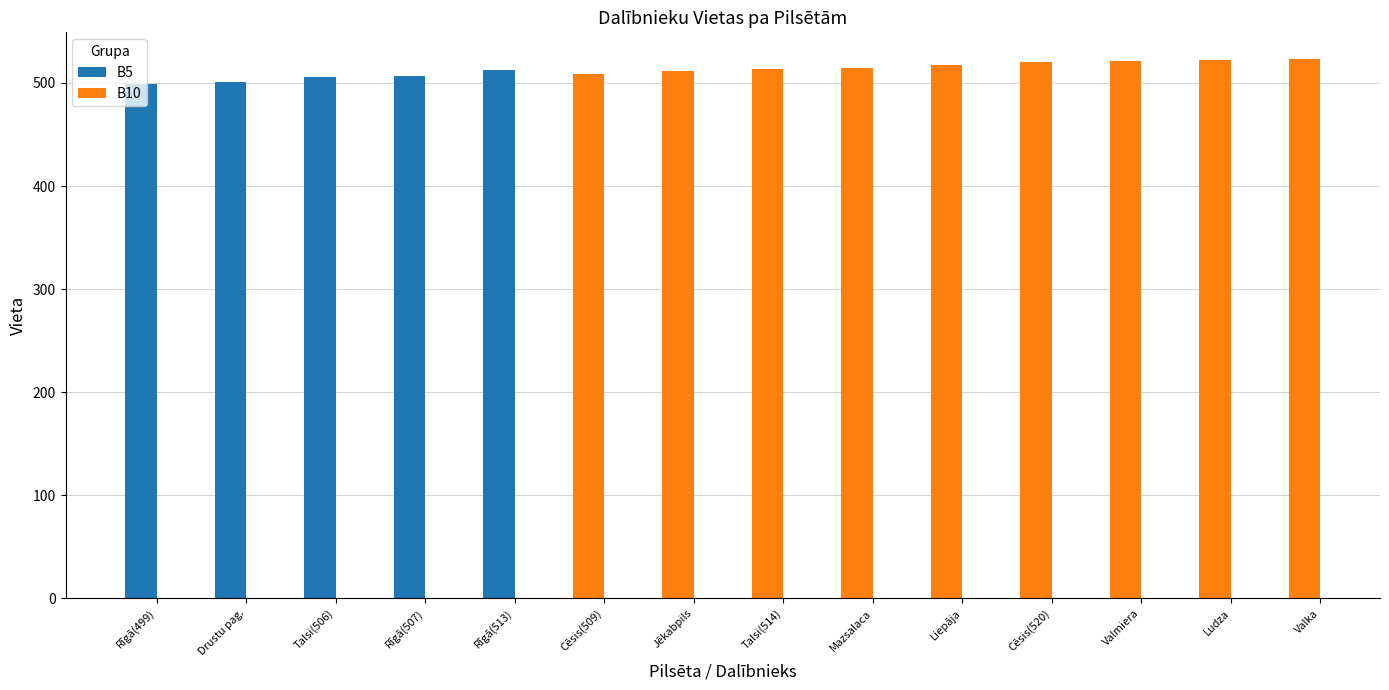

Approximately how many times larger is the value at Valka compared to Rīga?

1.0